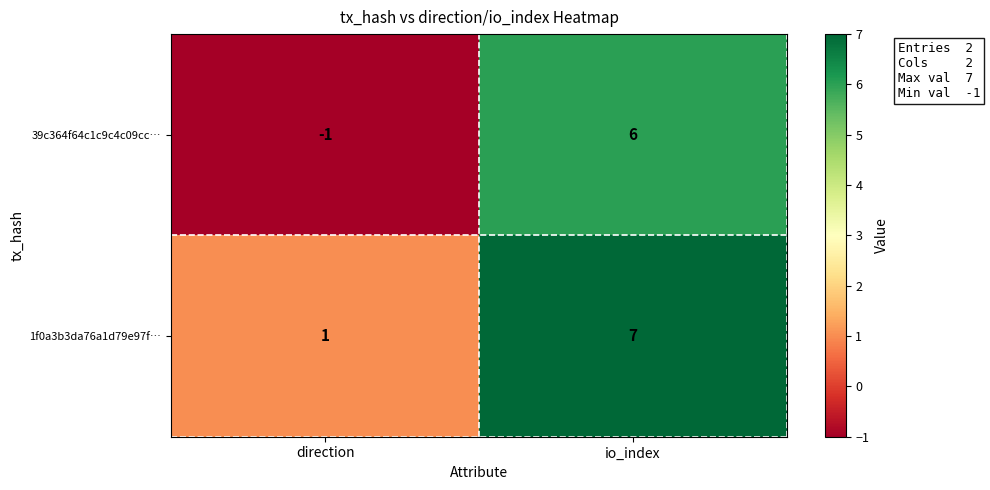

Is it true that 39c364f64c1c9c4c09cc… equals 10 at io_index?

False